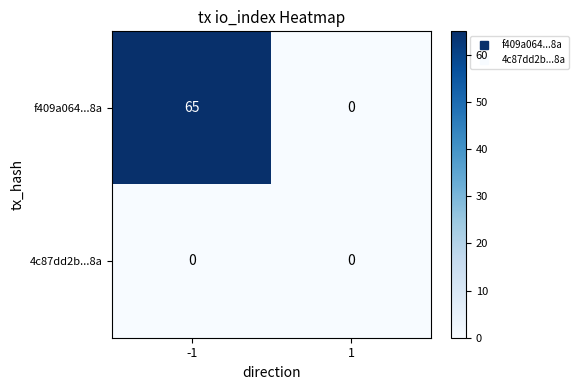

Reading left to right, extract all data points from this chart.

f409a064...8a: -1=65	1=0
4c87dd2b...8a: -1=0	1=0